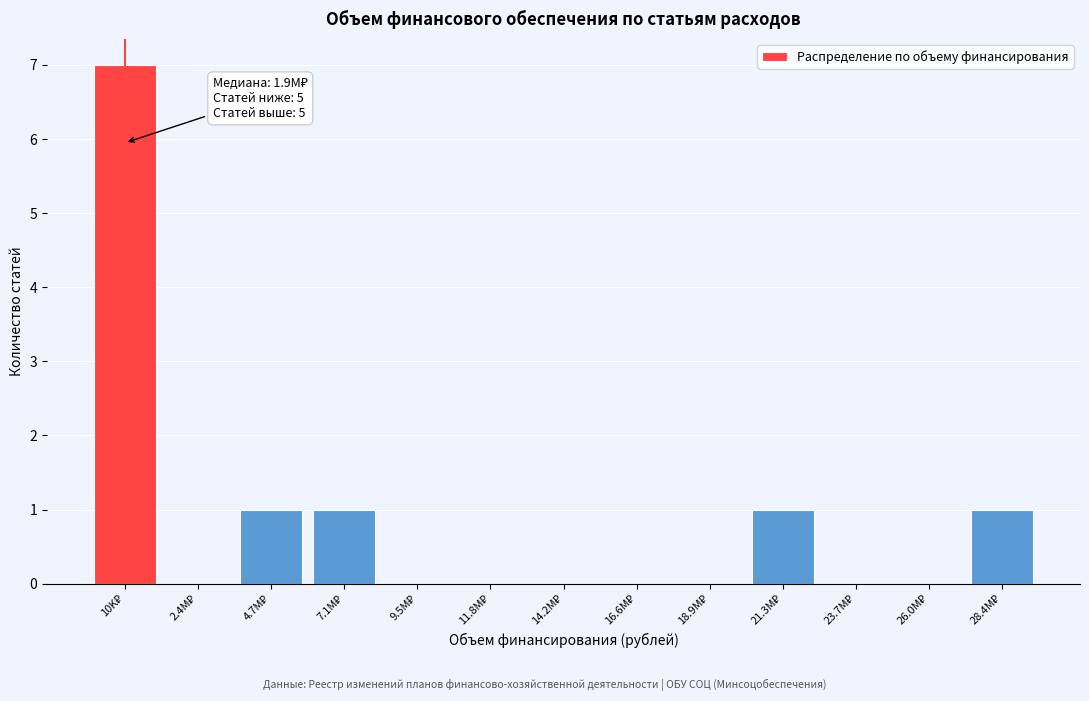

What is the maximum value shown in the chart?

7